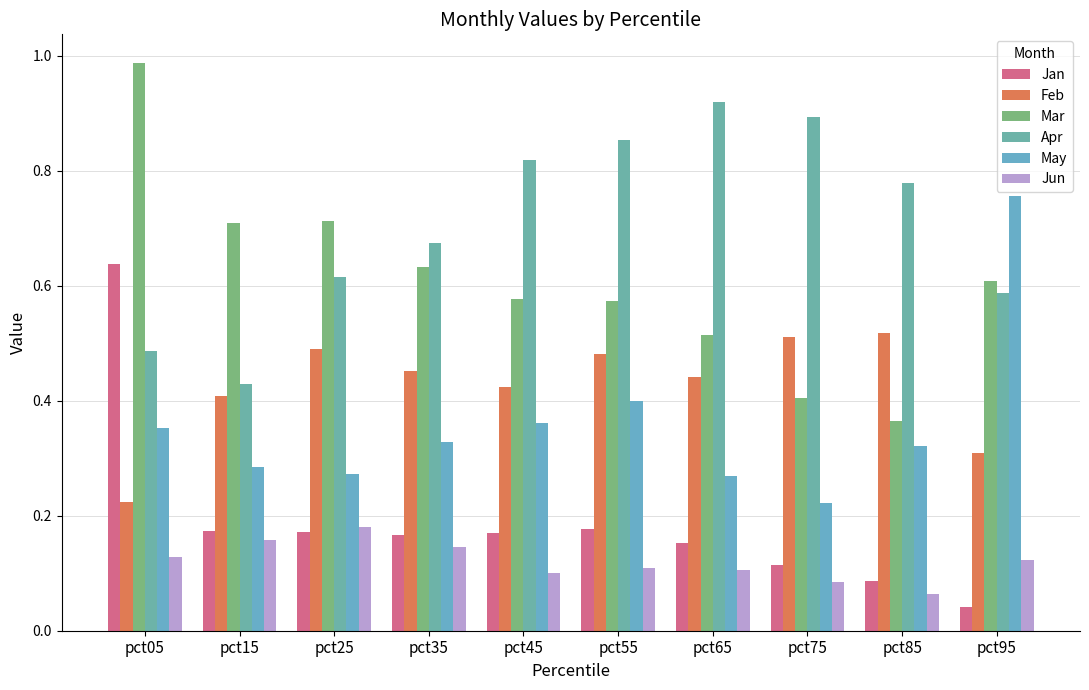

Are the bars horizontal?

No